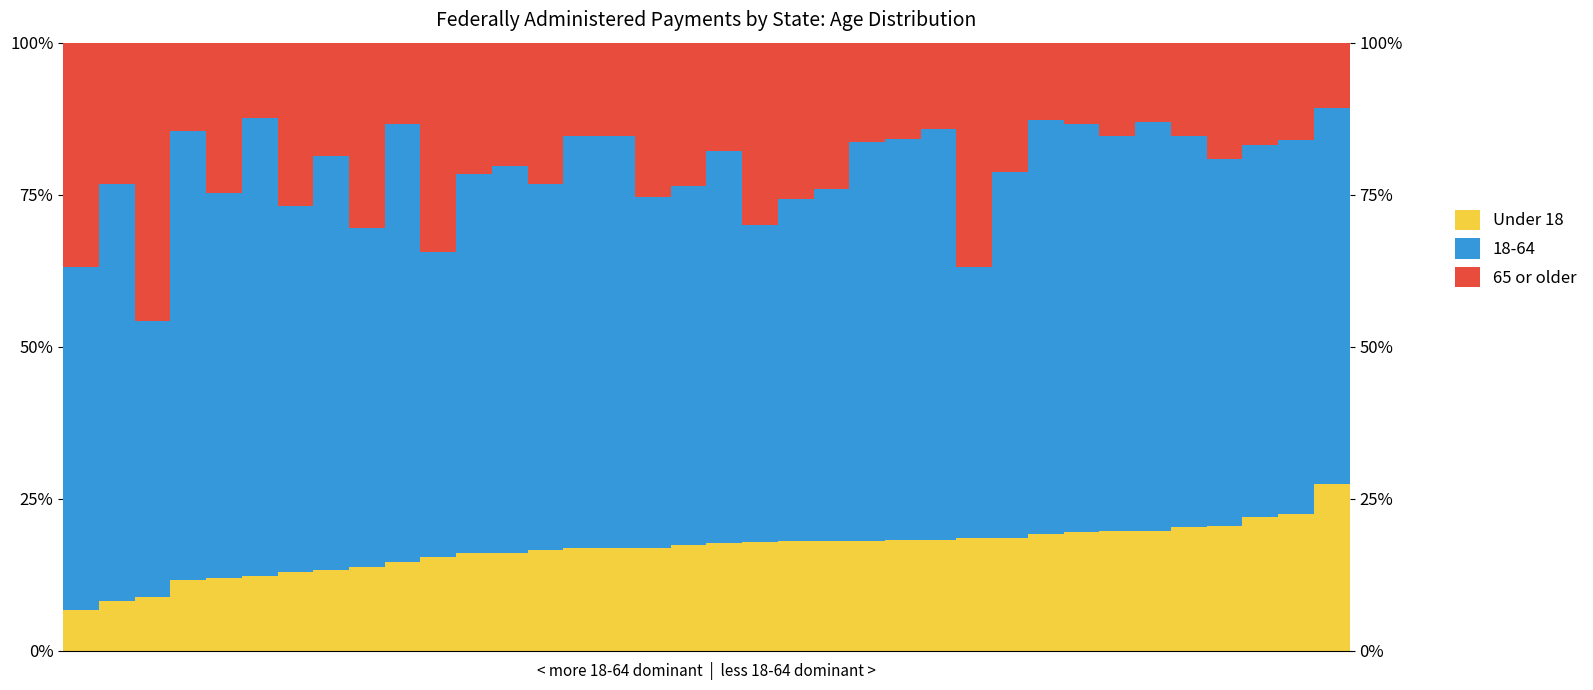

What is the sum of the 65 or older values at 26 and 8?

51.8